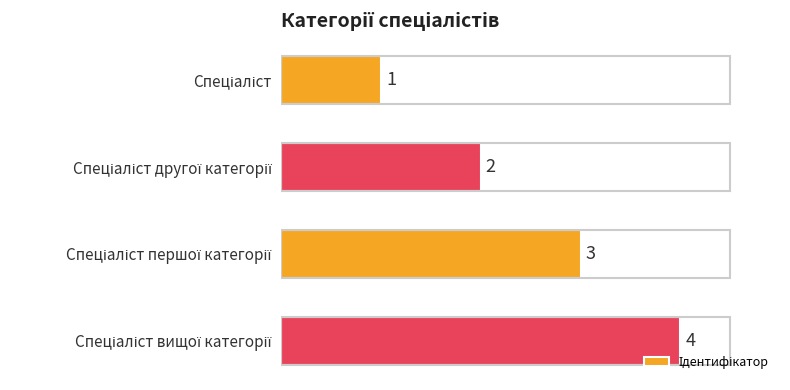

What is the greatest value displayed?

4